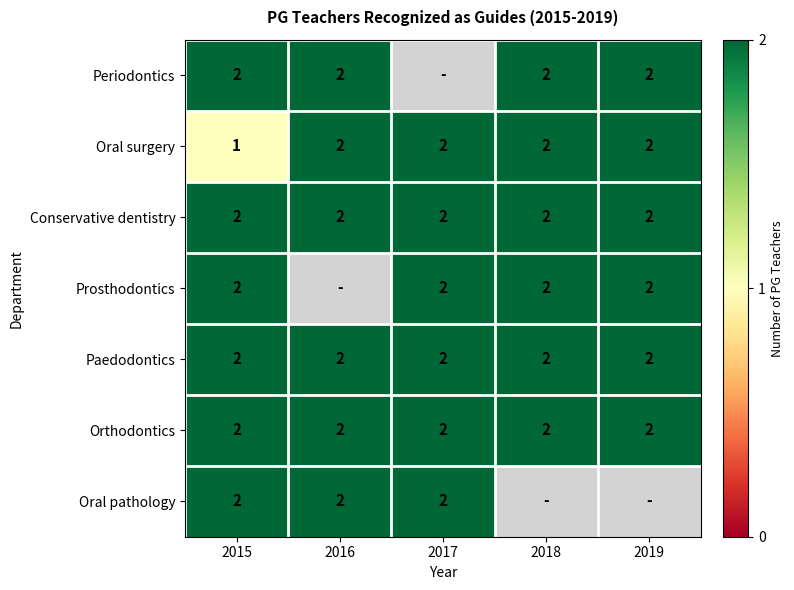

At which category is the sum across all series the highest?

2015